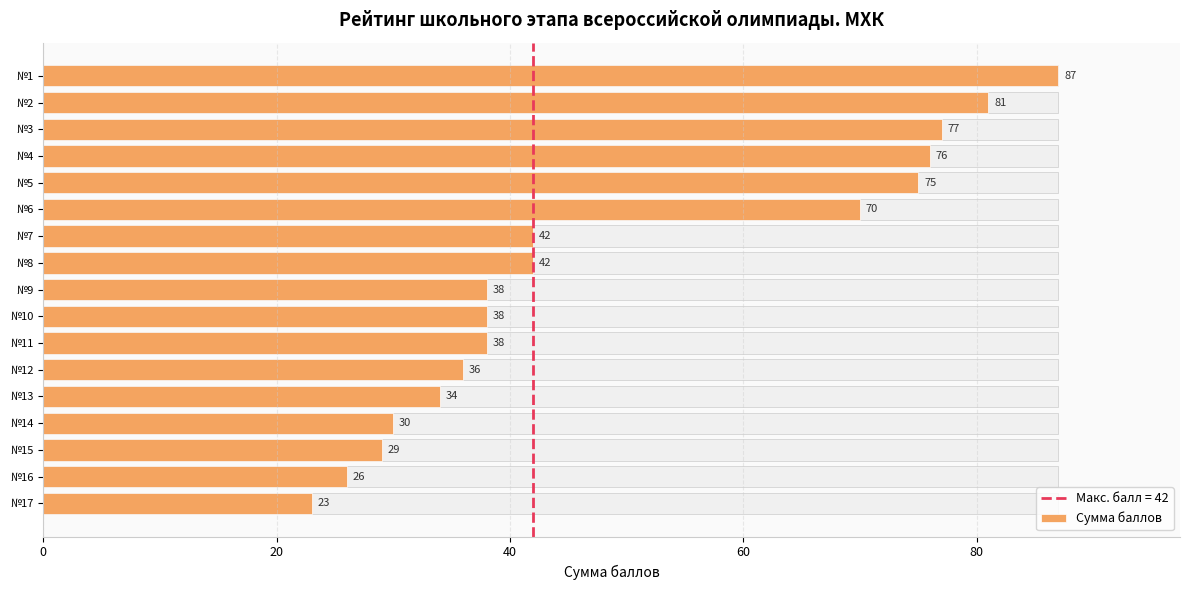

What is the greatest value displayed?

87